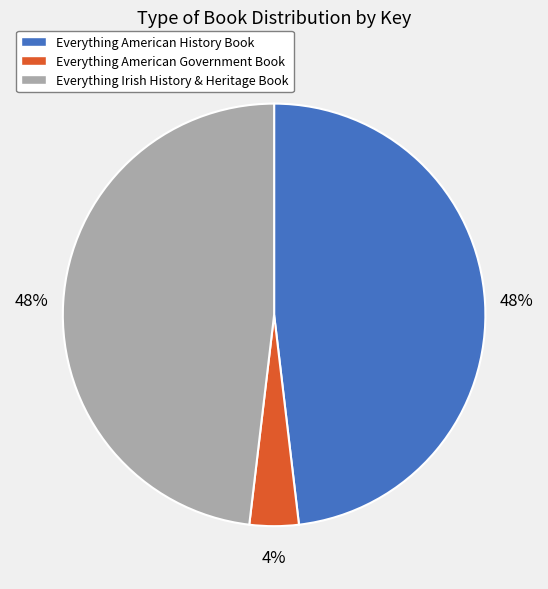

Approximately how many times larger is the value at Everything American History Book compared to Everything Irish History & Heritage Book?

1.0